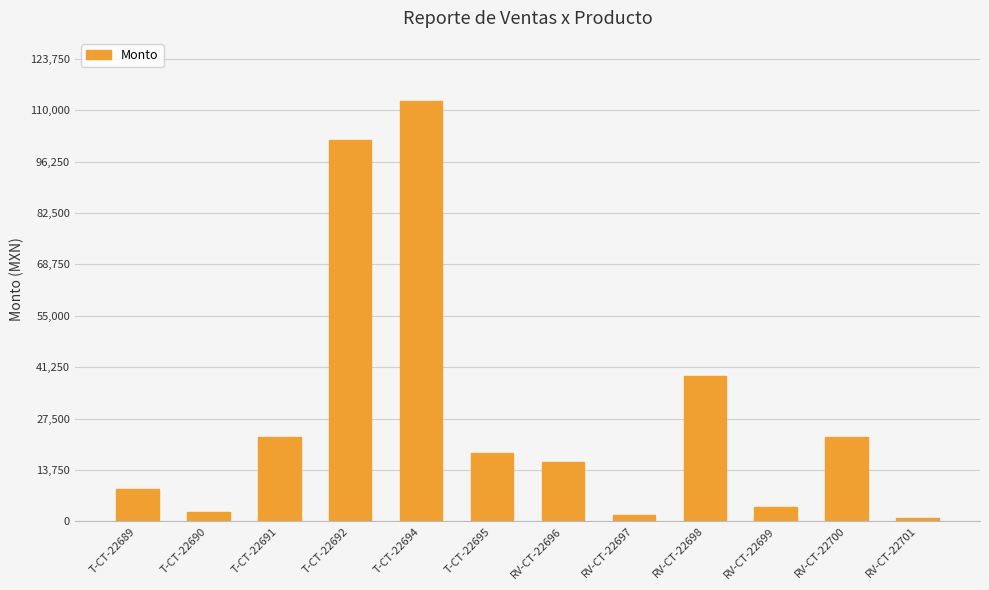

What is the label of the 11th bar from the left?

RV-CT-22700